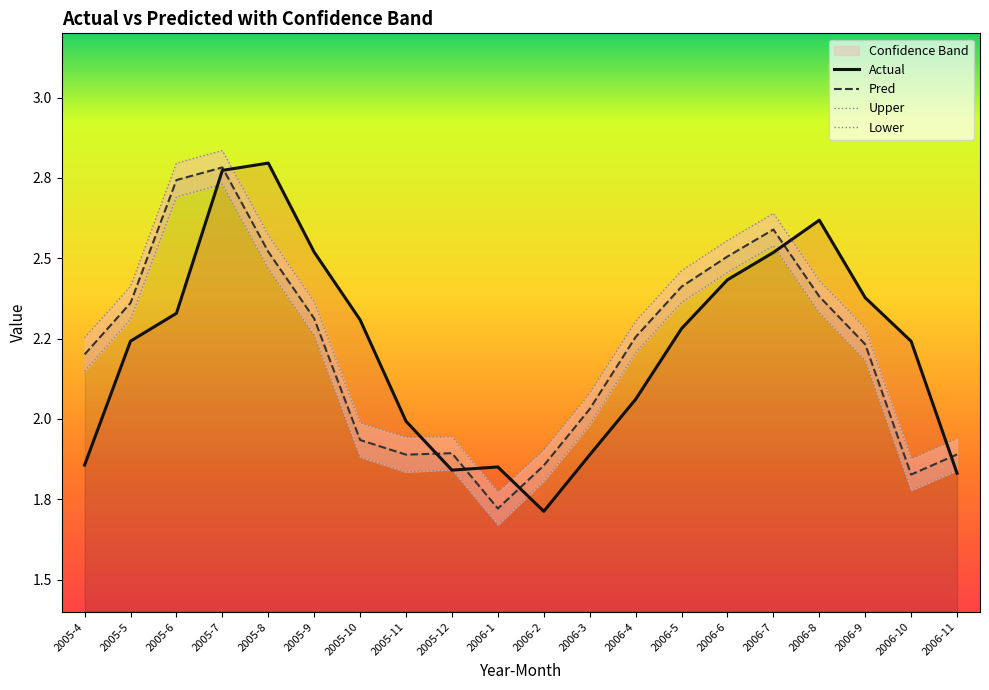

True or false: Lower has a value of 1.8 at 2005-11.

True